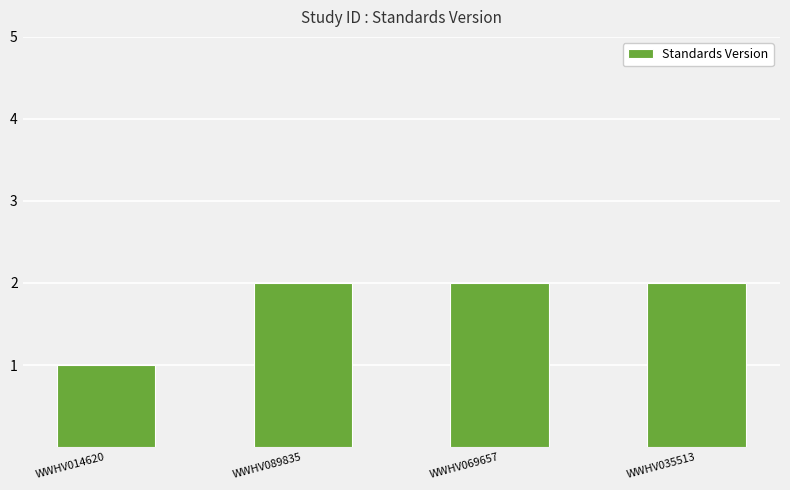

What is the change in value from WWHV014620 to WWHV069657?

+1